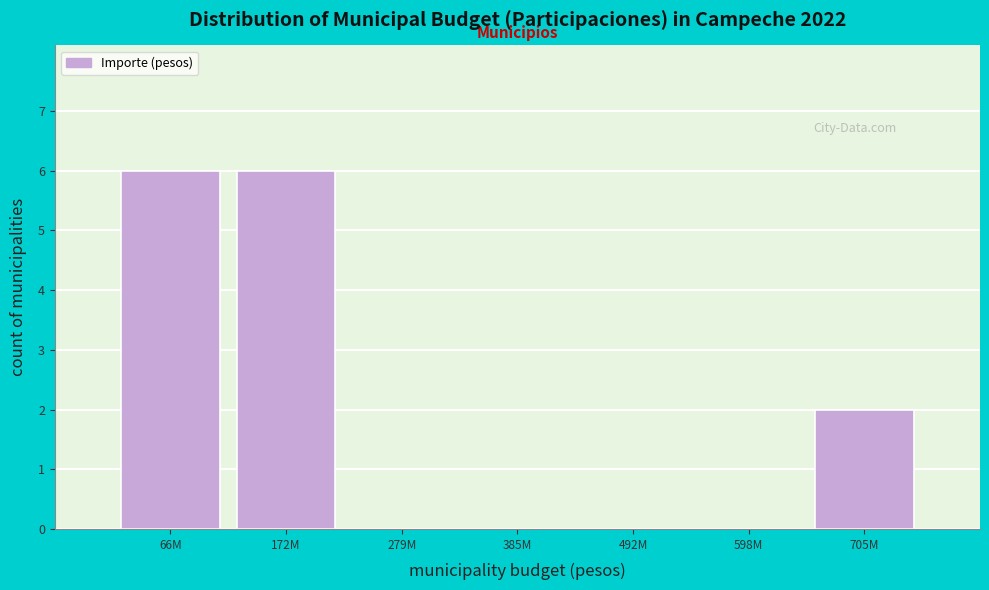

Reading left to right, transcribe all the data shown in this chart.

66M=6	172M=6	279M=0	385M=0	492M=0	598M=0	705M=2